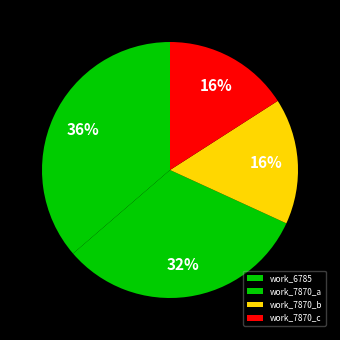

Does any single category account for the majority?

No